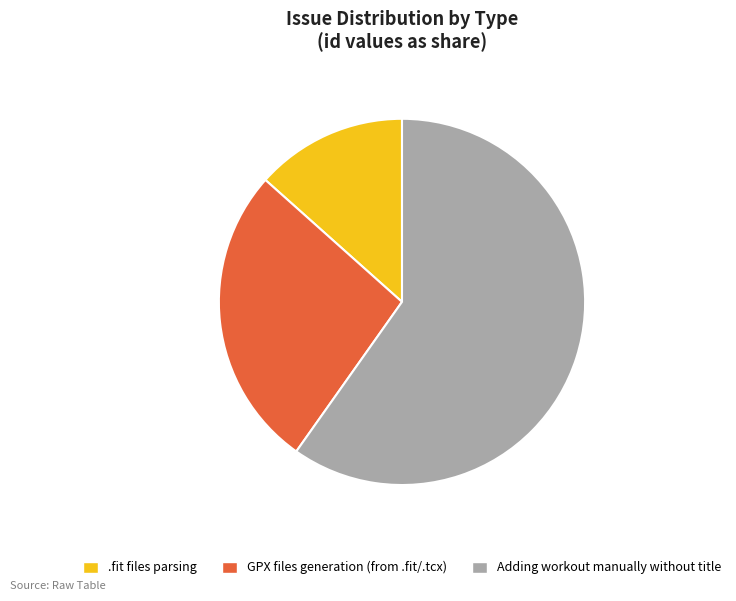

Rank the categories by value from highest to lowest.

Adding workout manually without title, GPX files generation (from .fit/.tcx), .fit files parsing